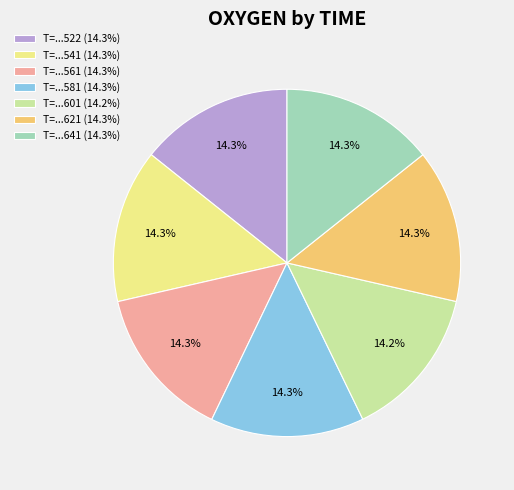

How many segments does this pie chart have?

7